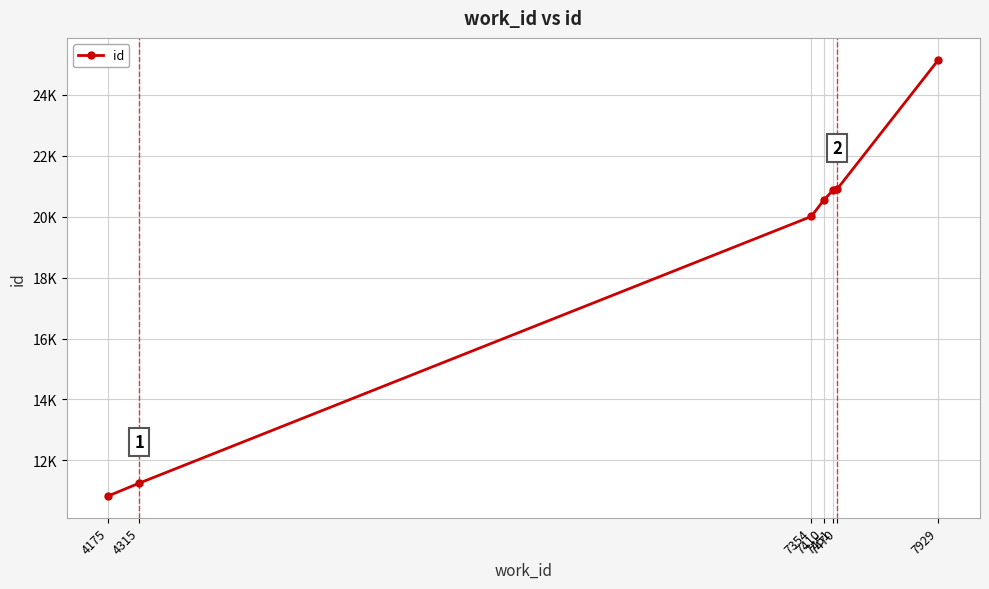

Is this an area chart (filled region under the line)?

No